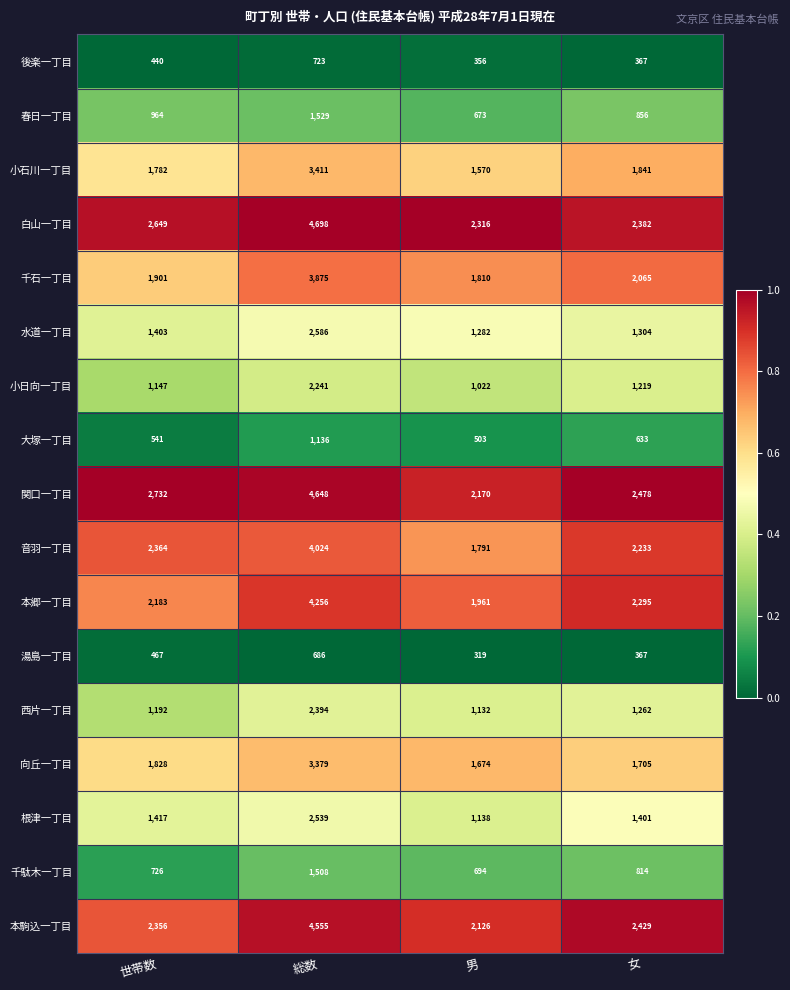

Is it true that 千石一丁目 equals 3875 at 総数?

True